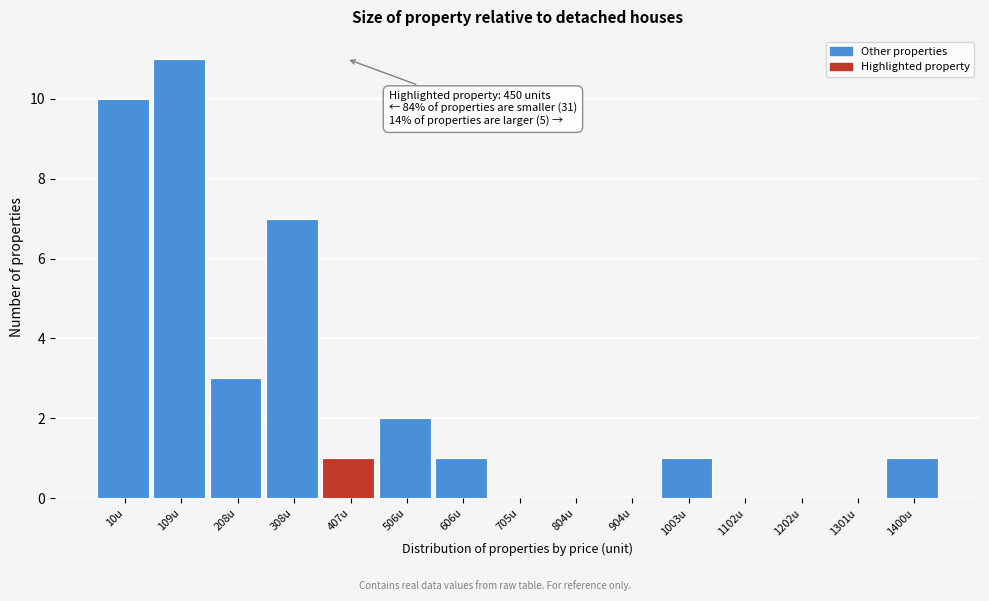

Reading left to right, transcribe all the data shown in this chart.

10u=10	109u=11	208u=3	308u=7	407u=1	506u=2	606u=1	705u=0	804u=0	904u=0	1003u=1	1102u=0	1202u=0	1301u=0	1400u=1